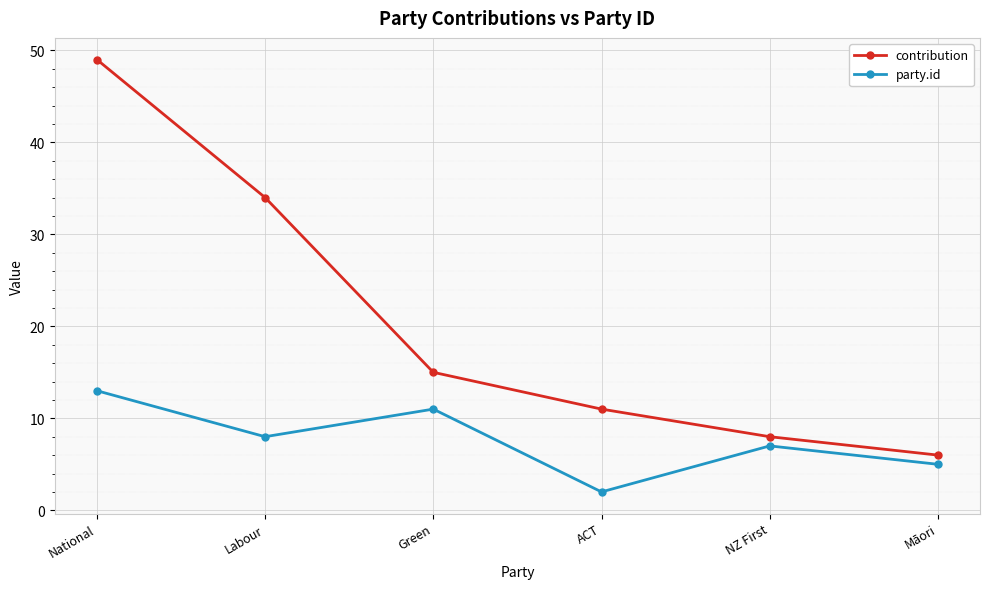

Is it true that contribution equals 17 at ACT?

False